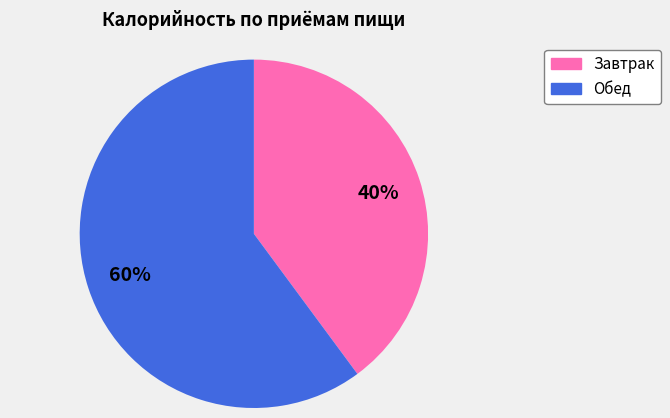

To the nearest percent, what is the average slice percentage?

50%